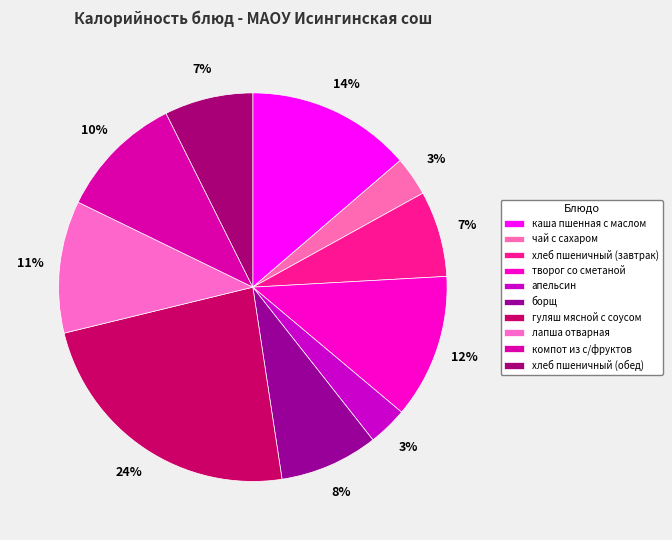

How many slices are in this pie chart?

10